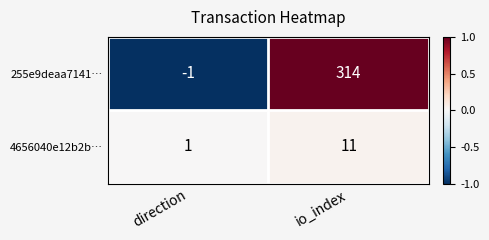

Rank the series by their maximum value, from highest to lowest.

255e9deaa7141…, 4656040e12b2b…